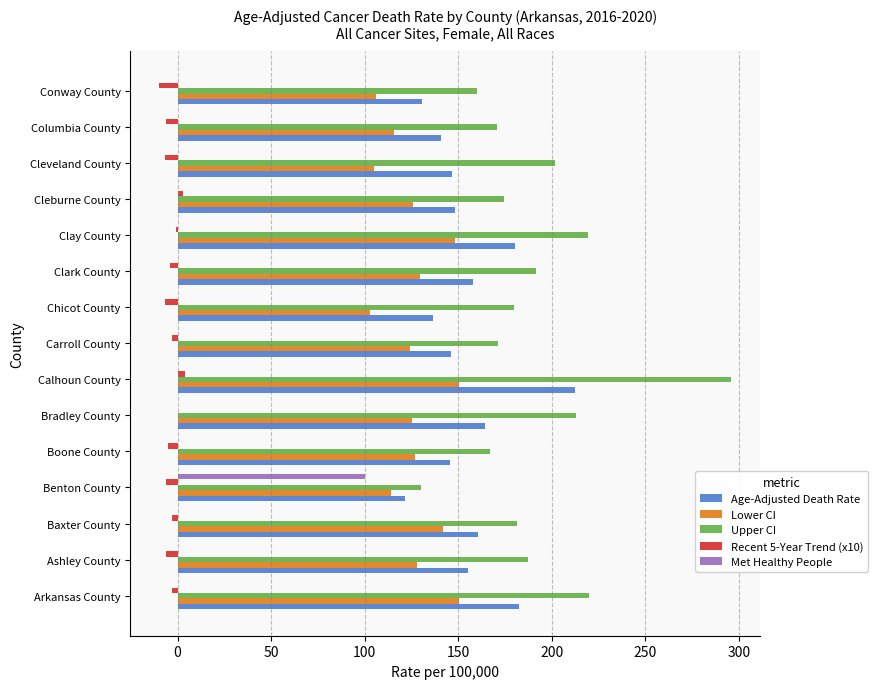

Is it true that Age-Adjusted Death Rate equals 157.9 at Clark County?

True